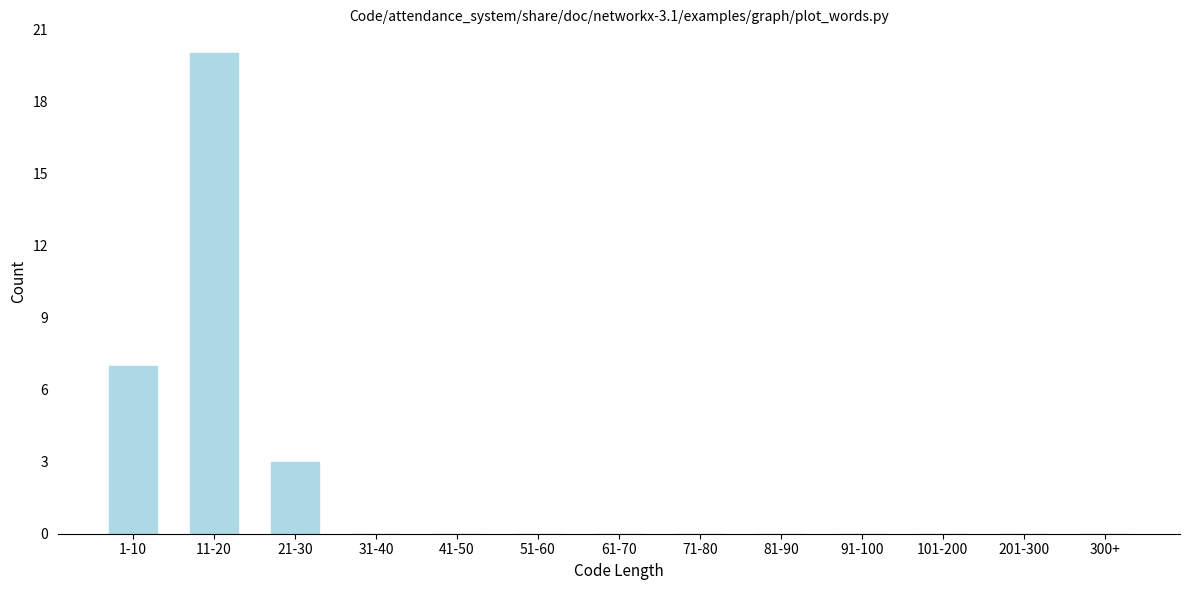

Reading left to right, transcribe all the data shown in this chart.

1-10=7	11-20=20	21-30=3	31-40=0	41-50=0	51-60=0	61-70=0	71-80=0	81-90=0	91-100=0	101-200=0	201-300=0	300+=0